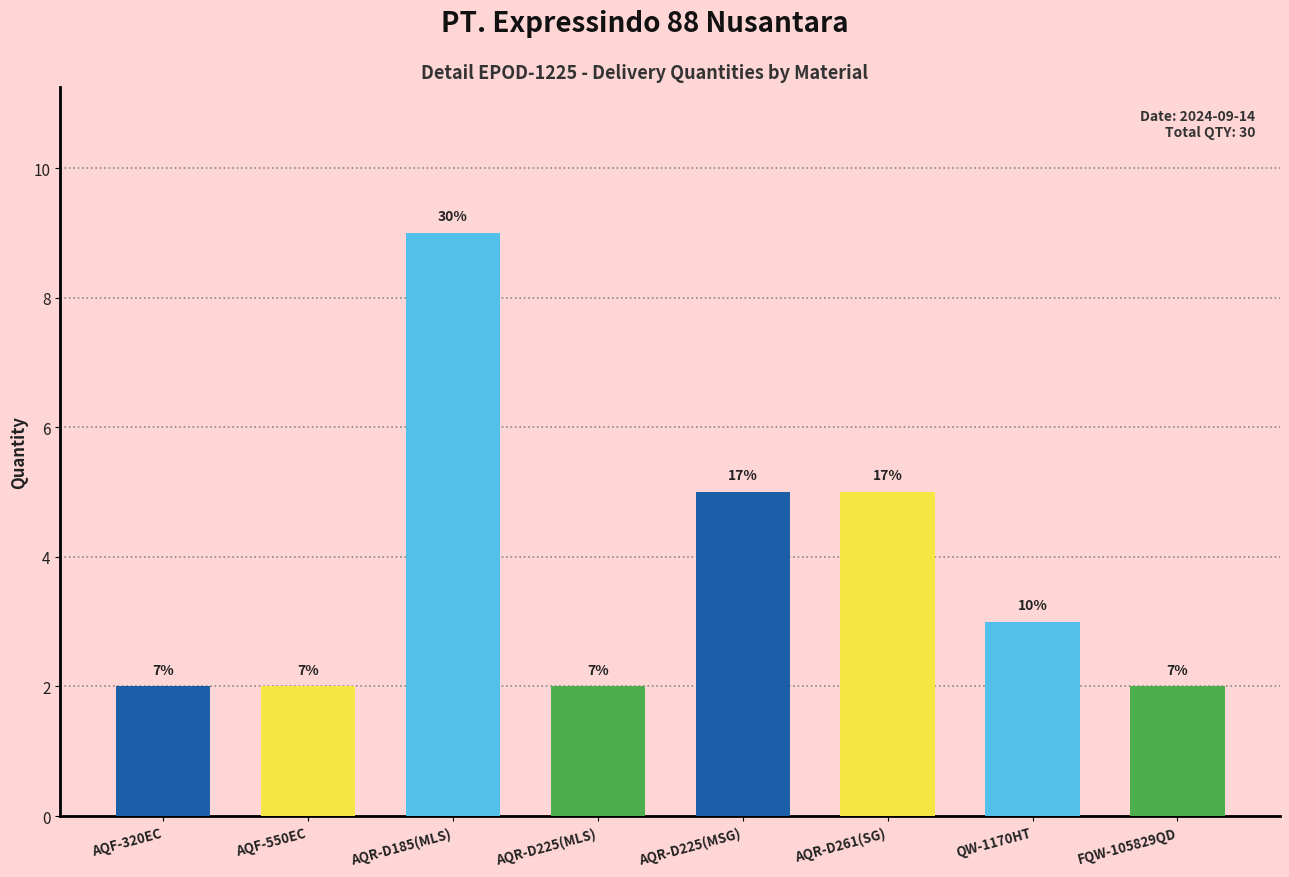

Where does the data first go above 3?

AQR-D185(MLS)